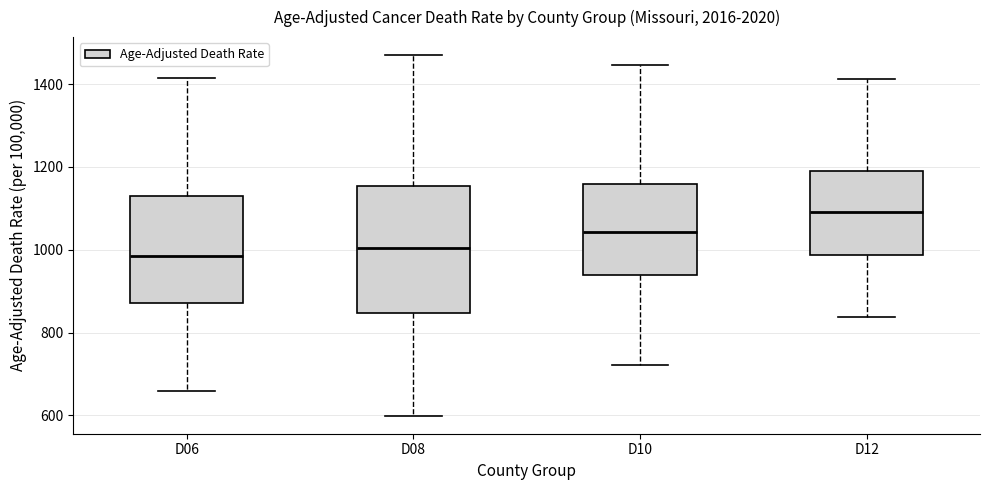

Which box's median line is the highest?

D12